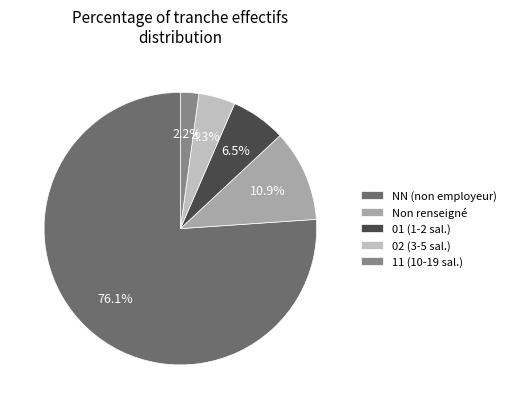

What is the majority slice?

NN (non employeur)